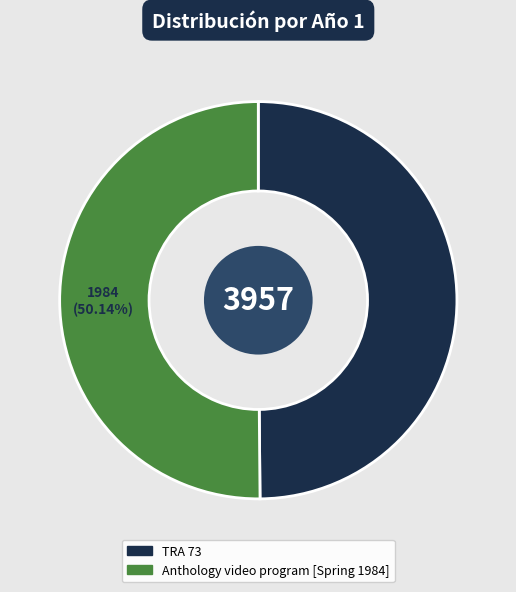

Count the number of slices in the pie.

2